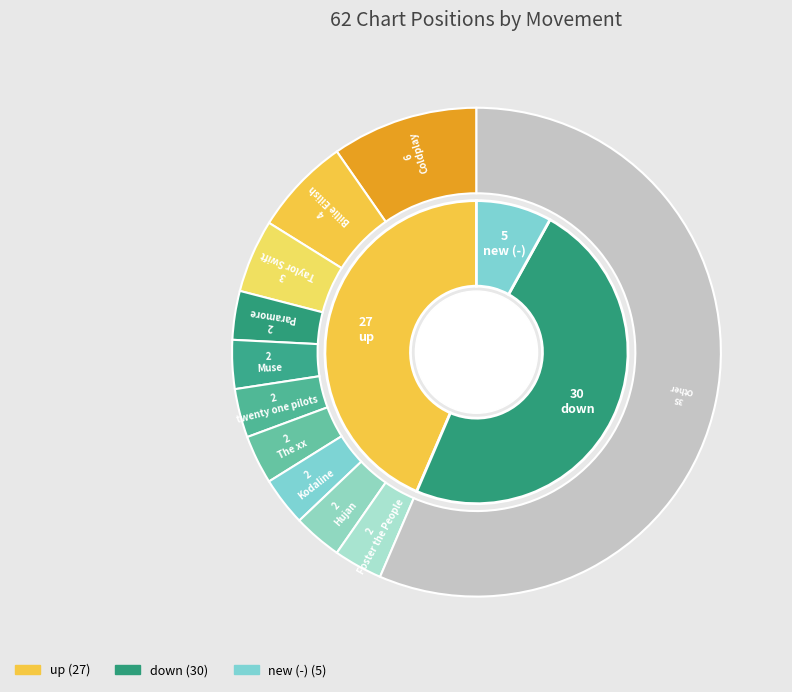

Approximately how many times larger is the value at up compared to down?

0.9